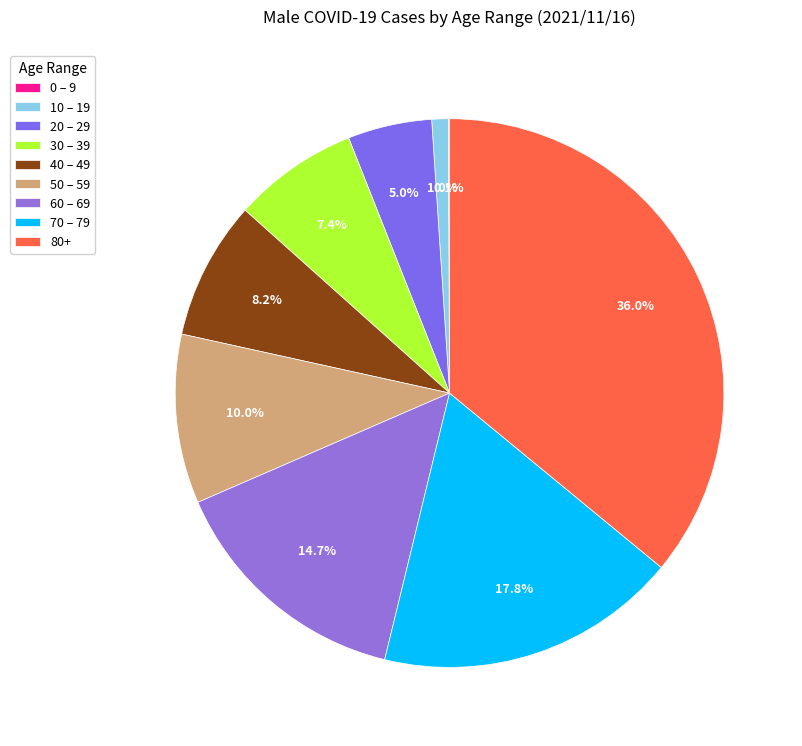

Count the number of slices in the pie.

9